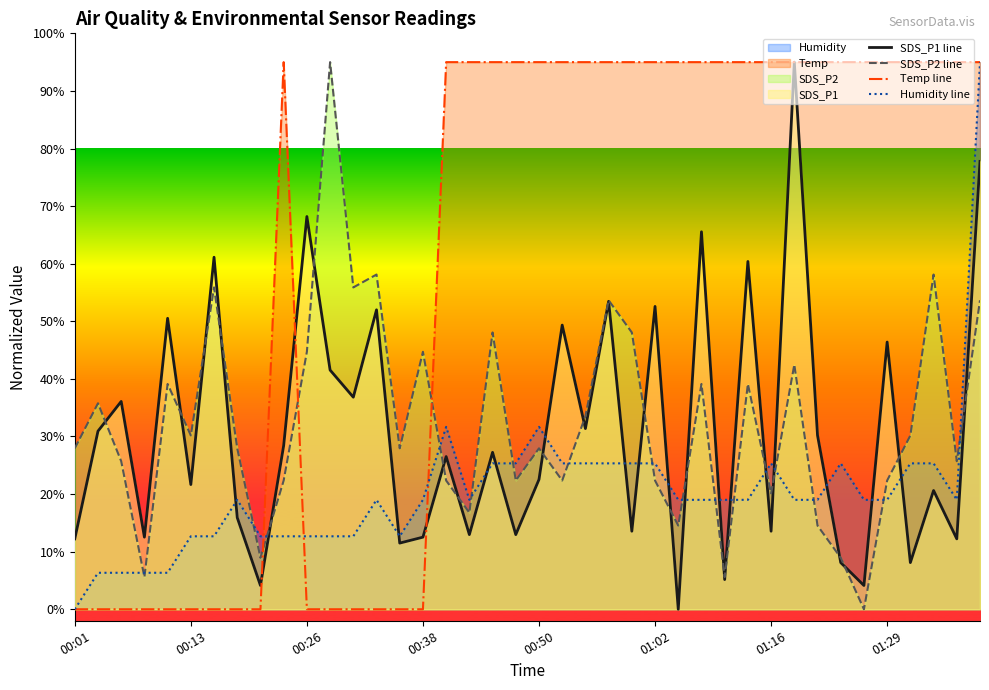

True or false: SDS_P2 line has a value of 73.2 at 00:38.

False